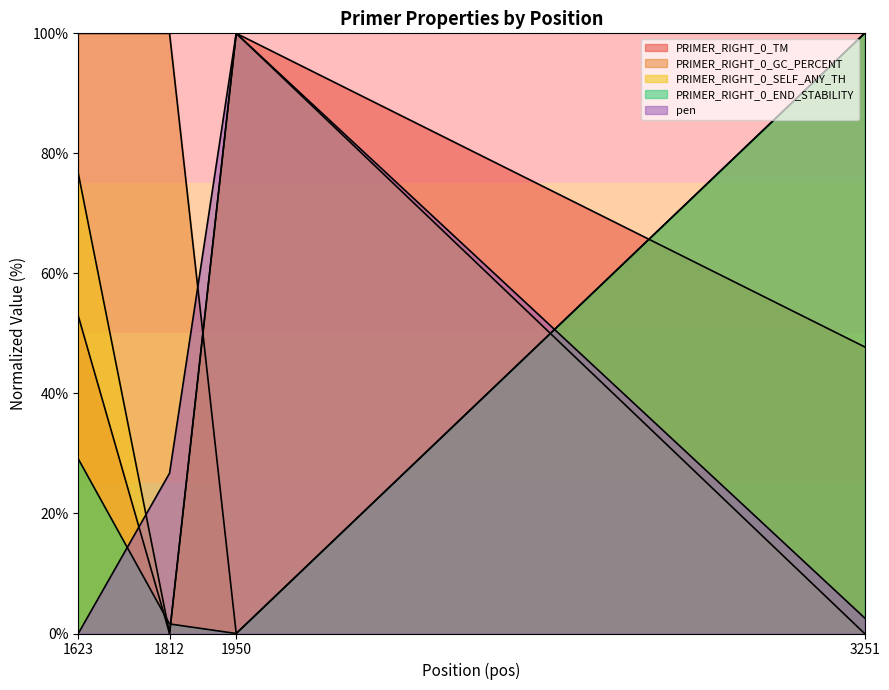

True or false: PRIMER_RIGHT_0_END_STABILITY has more than 0 points higher than both neighbors.

False